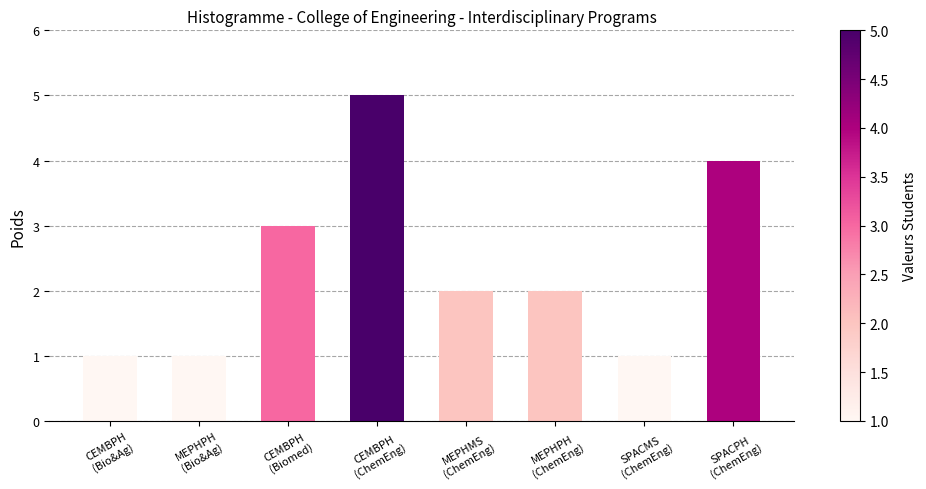

Reading right to left, extract all data points from this chart.

4	1	2	2	5	3	1	1